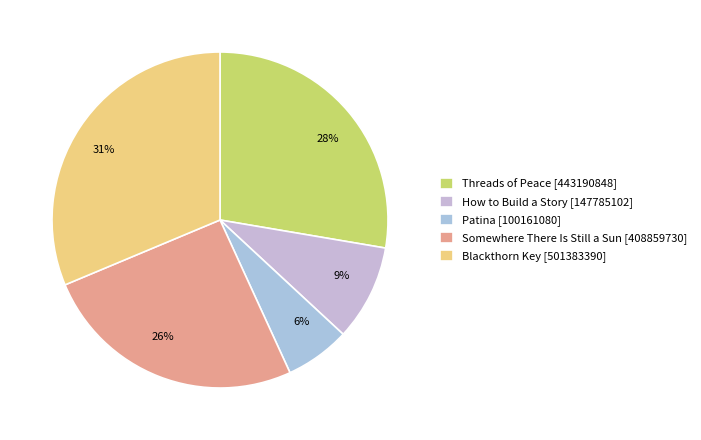

Between 9% and 6%, which is larger?

9%